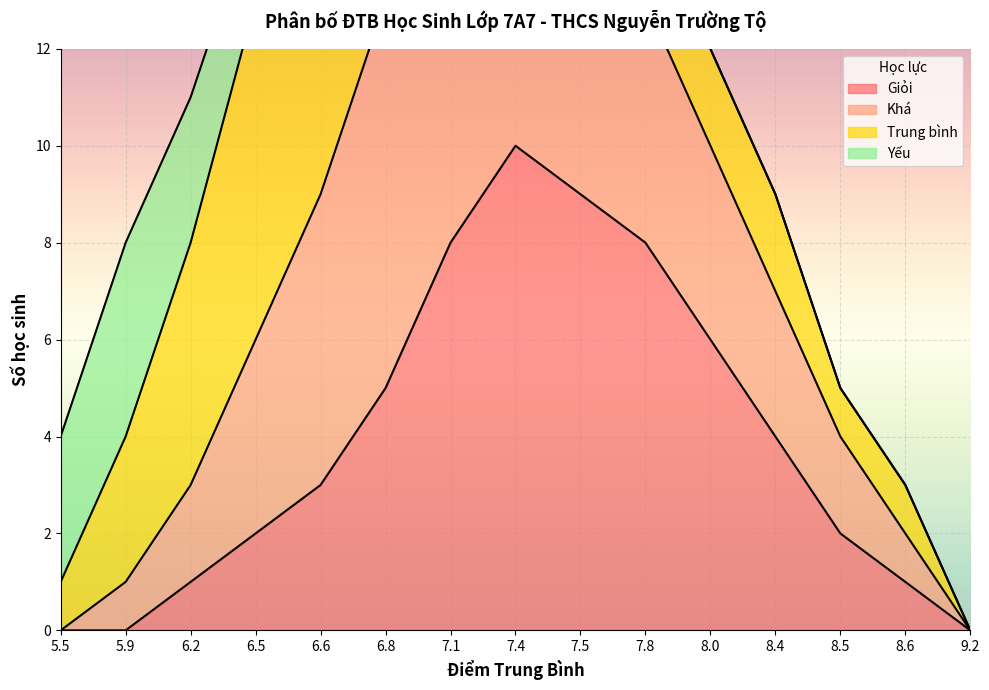

True or false: Giỏi has a value of 0 at 5.5.

True